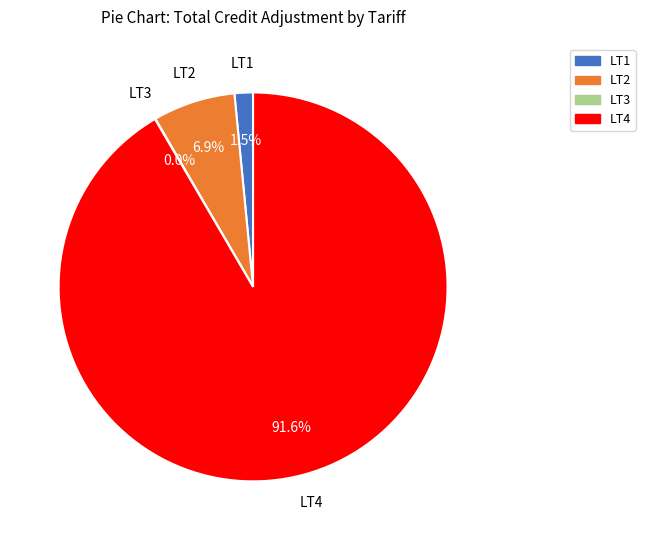

What is the total percentage of LT1 and LT2?

8.4%